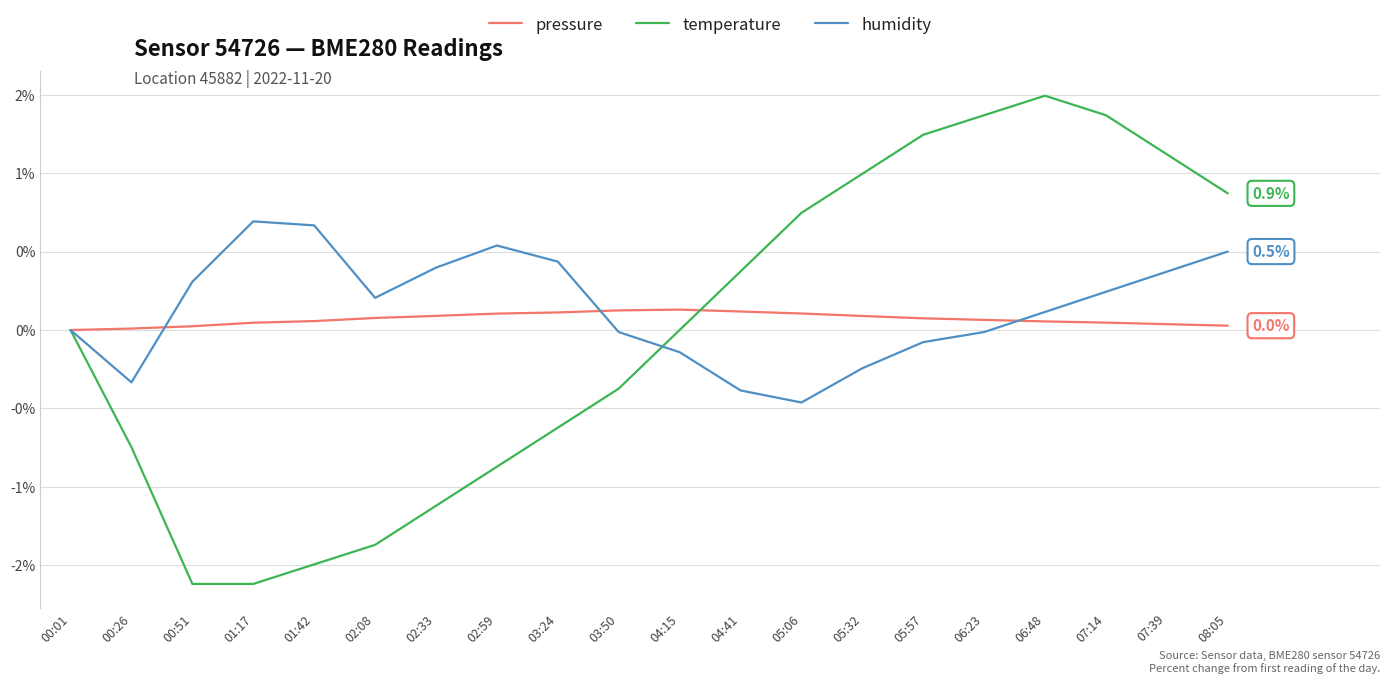

In temperature, how many points are higher than both neighbors (excluding endpoints)?

1